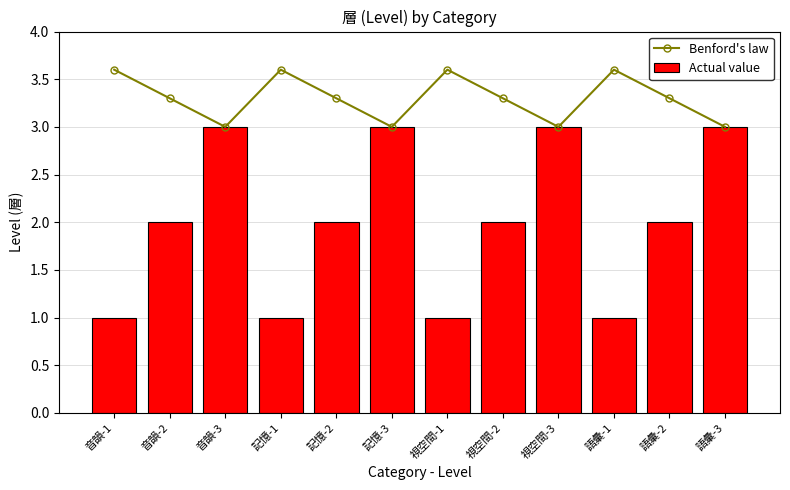

Where is Actual value nearest to the value 2?

音韻-2